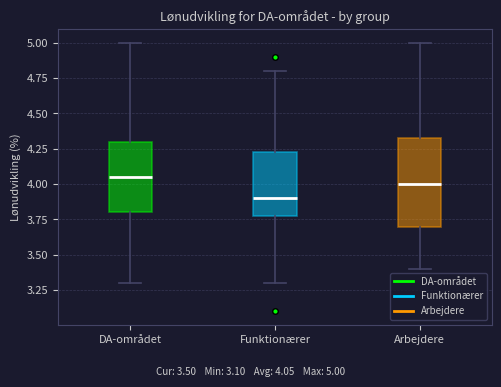

Which box has the lowest median line?

Funktionærer